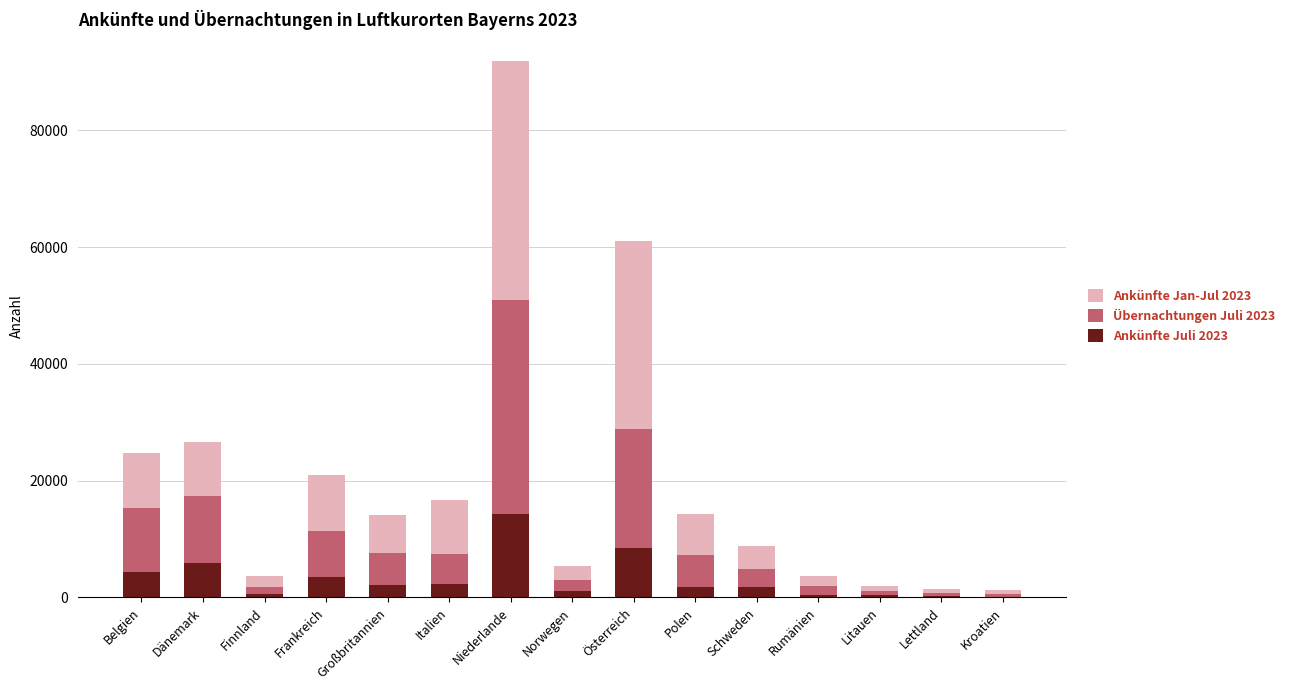

At which label does Ankünfte Juli 2023 reach its peak?

Niederlande